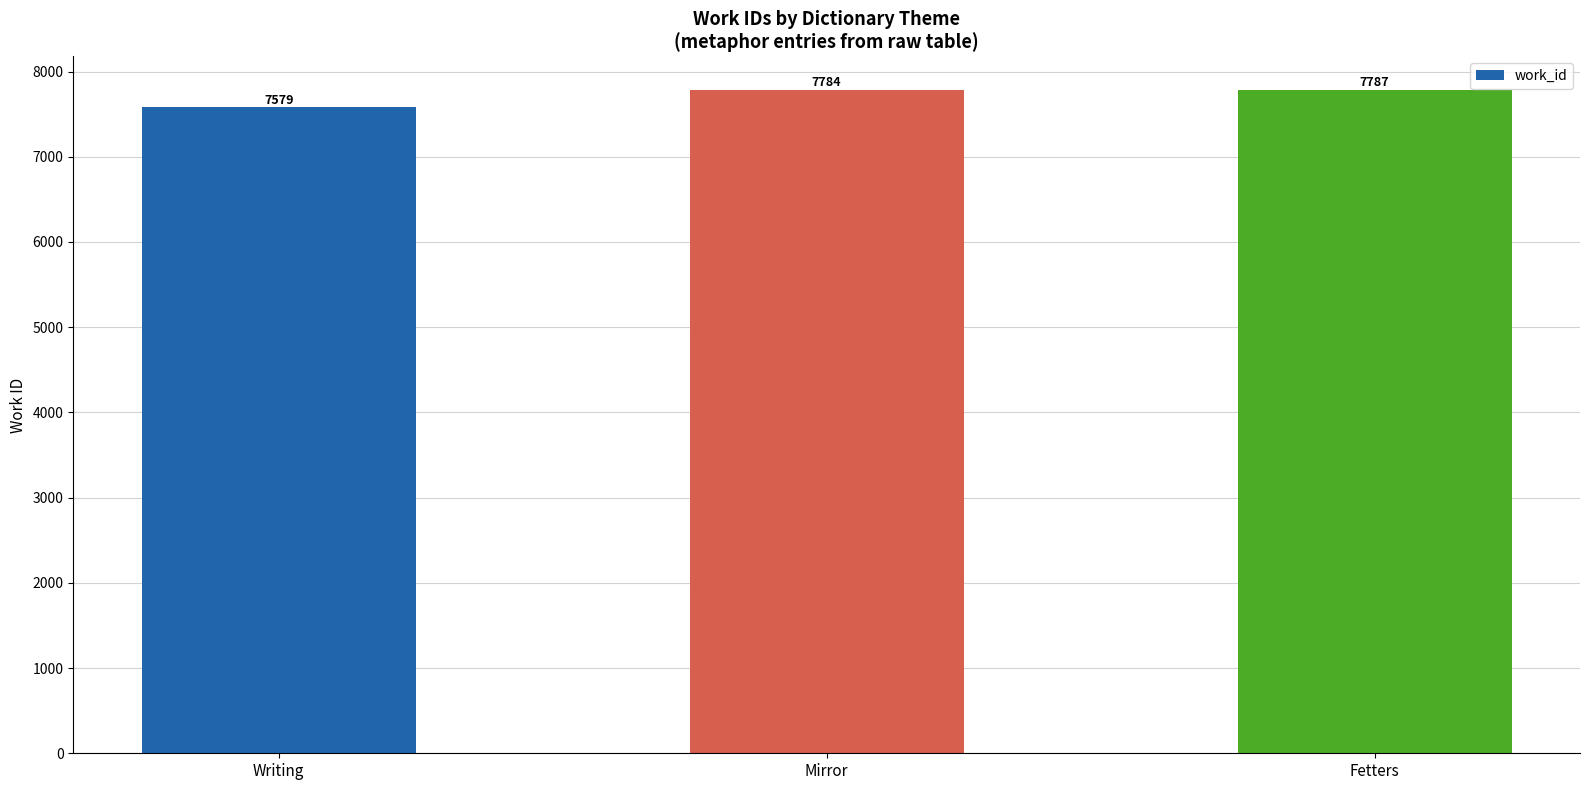

Approximately how many times larger is the value at Mirror compared to Fetters?

1.0